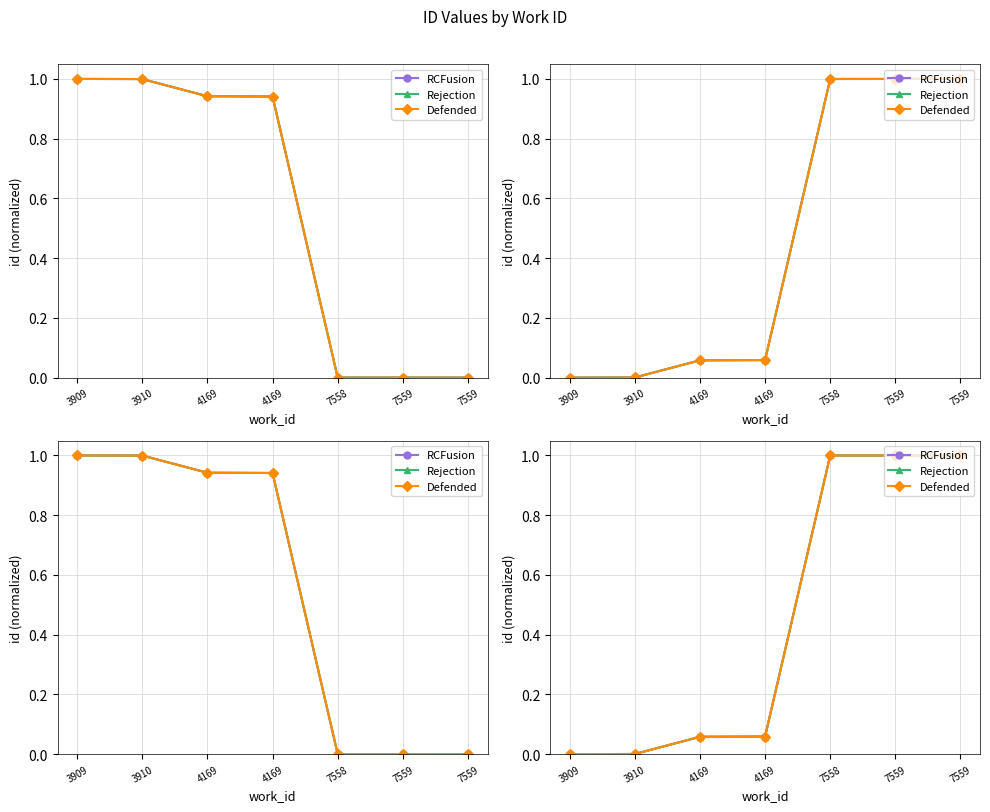

Reading left to right, extract all data points from this chart.

RCFusion: 0.0	0.0	0.1	0.1	1.0	1.0	1.0
Rejection: 0.0	0.0	0.1	0.1	1.0	1.0	1.0
Defended: 0.0	0.0	0.1	0.1	1.0	1.0	1.0